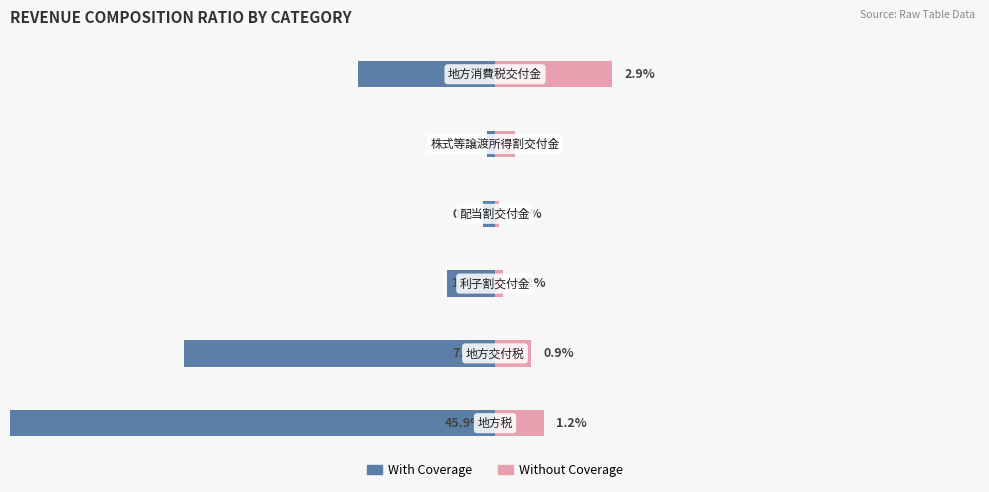

Which series changed the most between 1 and 3?

With Coverage